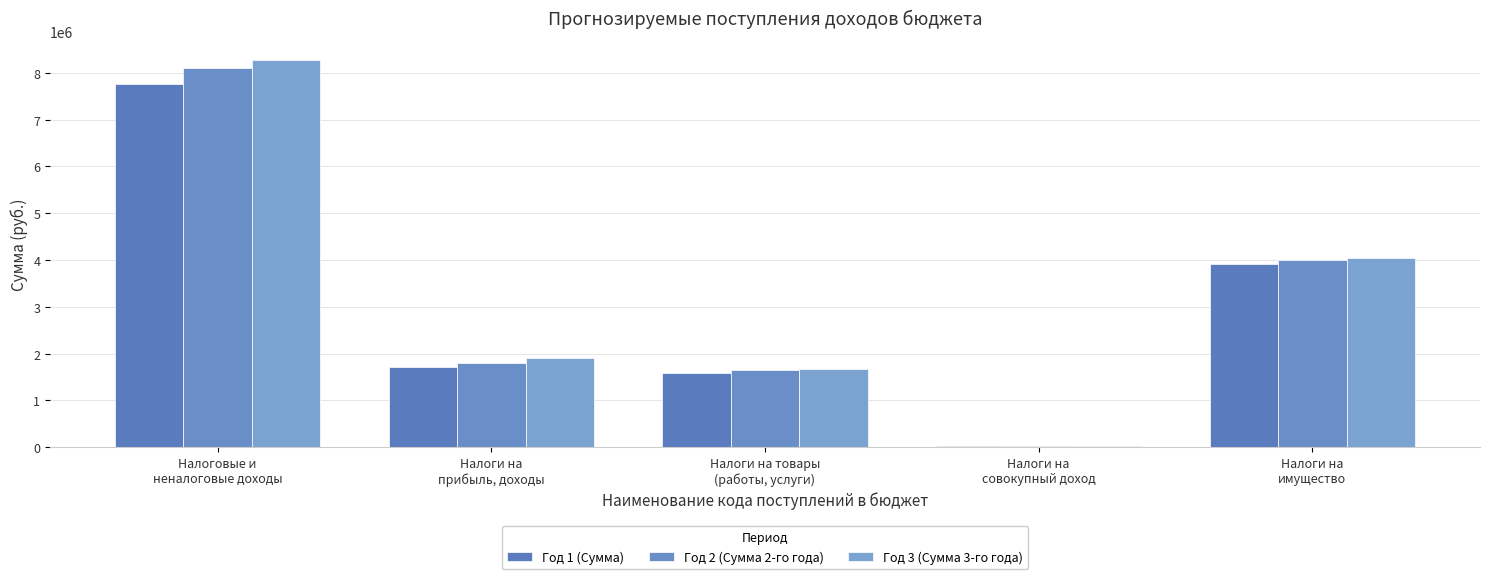

Are the bars horizontal?

No